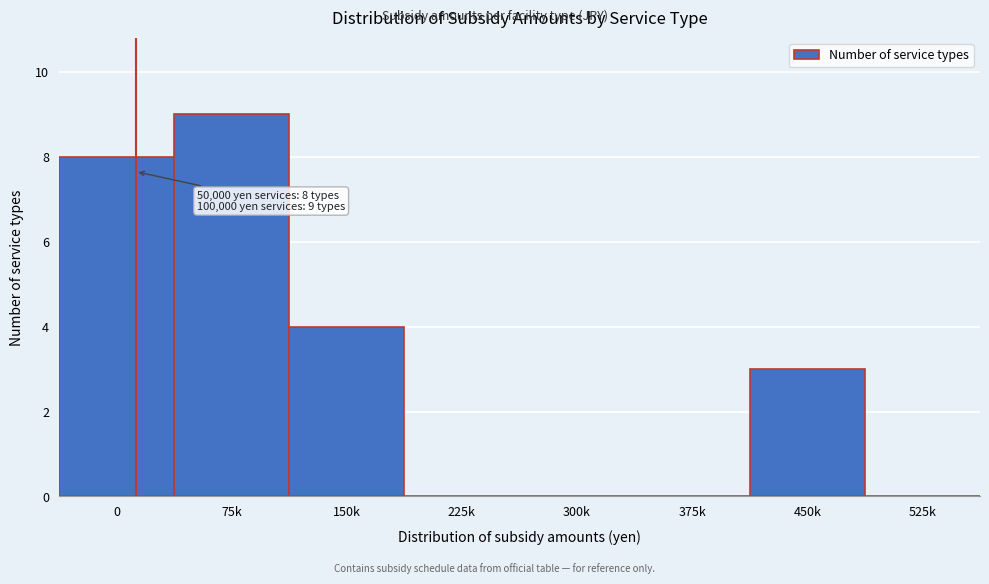

Reading left to right, transcribe all the data shown in this chart.

0=8	75k=9	150k=4	225k=0	300k=0	375k=0	450k=3	525k=0